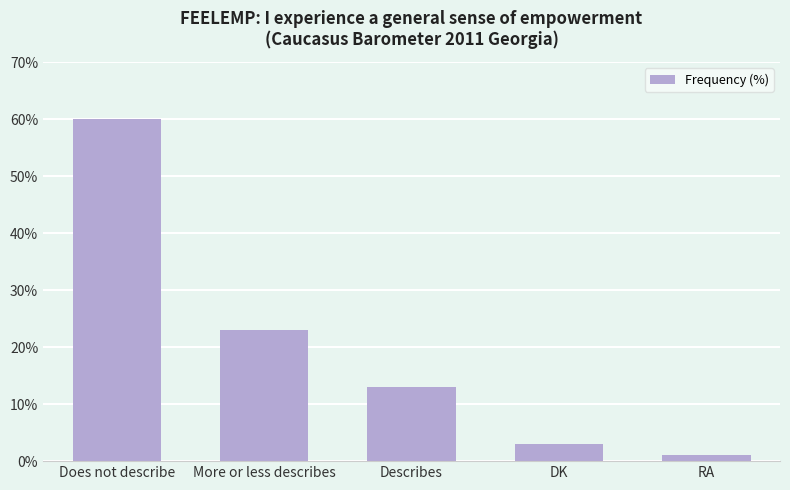

True or false: the data shows 22 at Describes.

False